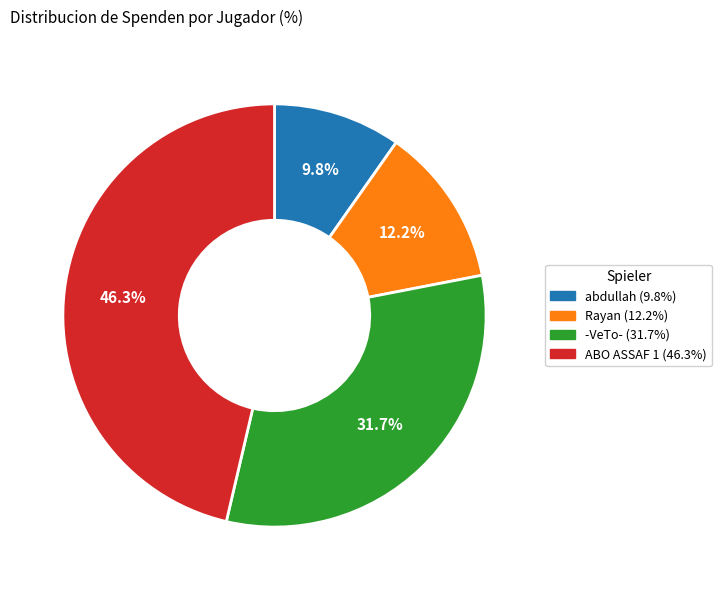

Which slice is the smallest?

abdullah